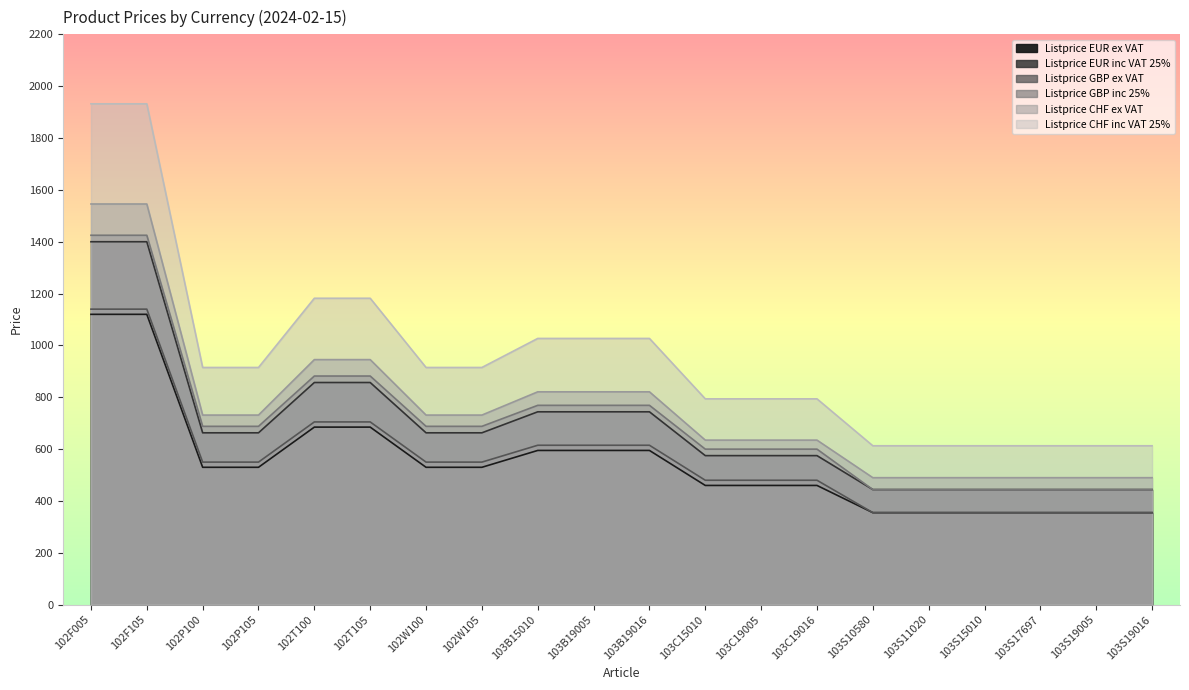

True or false: Listprice EUR inc VAT 25% and Listprice GBP inc 25% cross at least once.

False